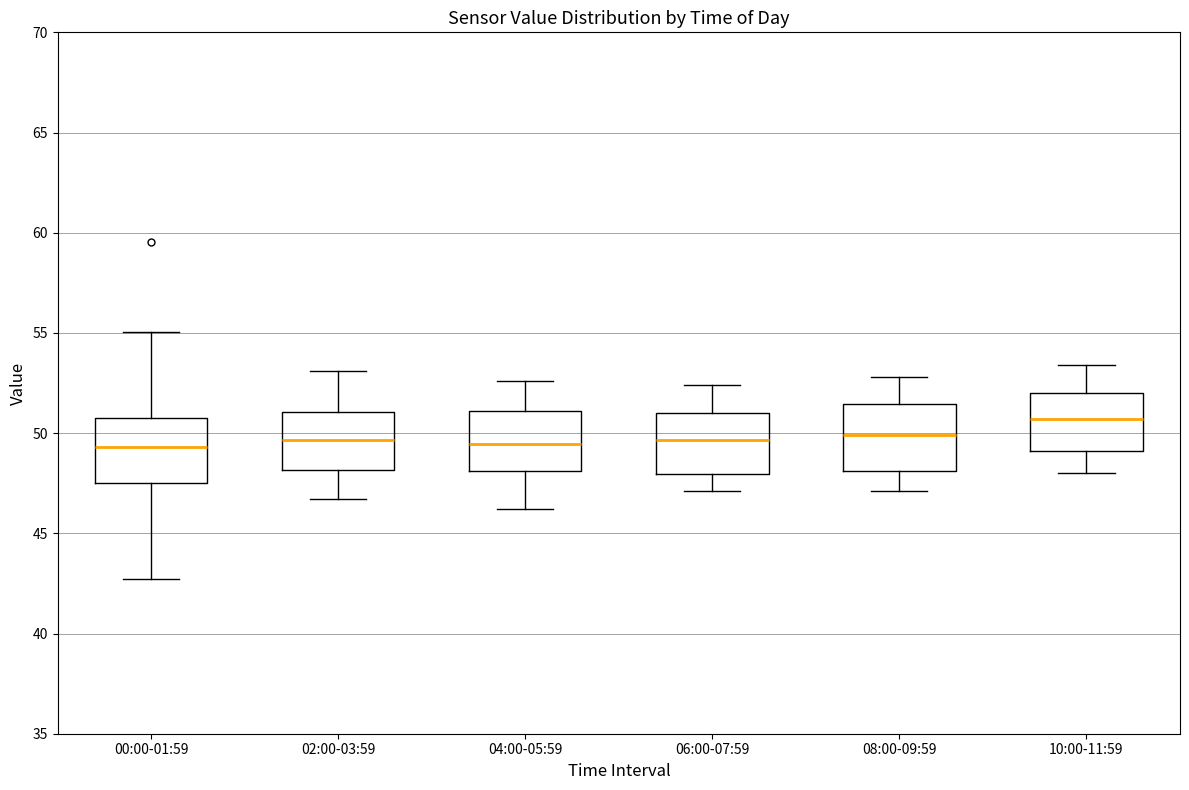

Reading left to right, read every box against the y-axis: the position of its median line, the range the box covers, and the ends of its whiskers. The values are not printed on the chart, so give them approximately, as read against the axis.

00:00-01:59: median 49.5, box 47.5 to 51.0, whiskers 42.5 to 55.0
02:00-03:59: median 49.5, box 48.0 to 51.0, whiskers 46.5 to 53.0
04:00-05:59: median 49.5, box 48.0 to 51.0, whiskers 46.0 to 52.5
06:00-07:59: median 49.5, box 48.0 to 51.0, whiskers 47.0 to 52.5
08:00-09:59: median 50.0, box 48.0 to 51.5, whiskers 47.0 to 53.0
10:00-11:59: median 50.5, box 49.0 to 52.0, whiskers 48.0 to 53.5